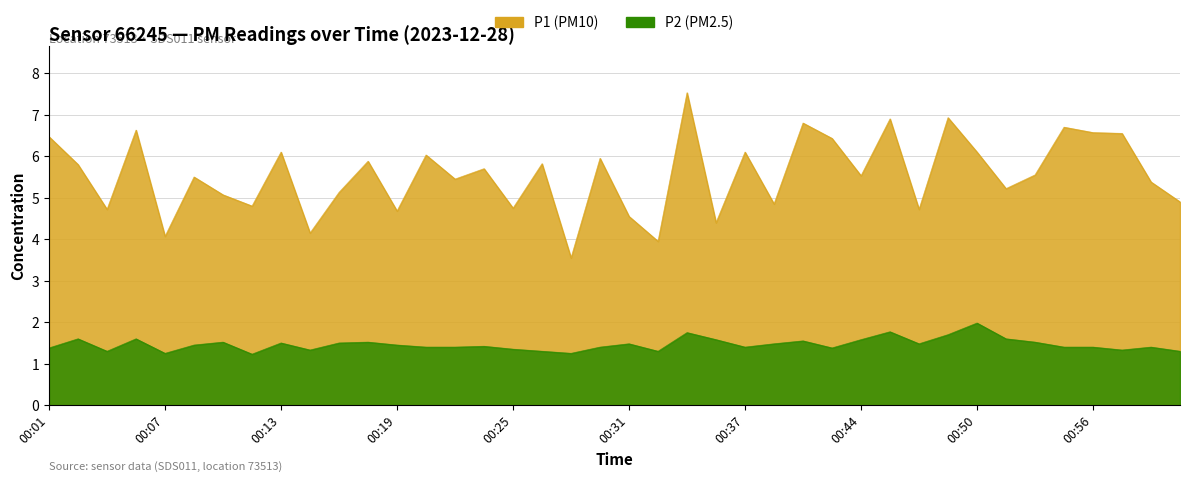

Reading right to left, transcribe all the data shown in this chart.

P1: 4.9	5.4	6.5	6.6	6.7	5.5	5.2	6.1	6.9	4.7	6.9	5.5	6.4	6.8	4.8	6.1	4.4	7.5	4.0	4.5	6.0	3.5	5.8	4.8	5.7	5.5	6.0	4.7	5.9	5.1	4.2	6.1	4.8	5.1	5.5	4.1	6.6	4.7	5.8	6.5
P2: 1.3	1.4	1.3	1.4	1.4	1.5	1.6	2.0	1.7	1.5	1.8	1.6	1.4	1.6	1.5	1.4	1.6	1.8	1.3	1.5	1.4	1.2	1.3	1.4	1.4	1.4	1.4	1.4	1.5	1.5	1.3	1.5	1.2	1.5	1.4	1.2	1.6	1.3	1.6	1.4